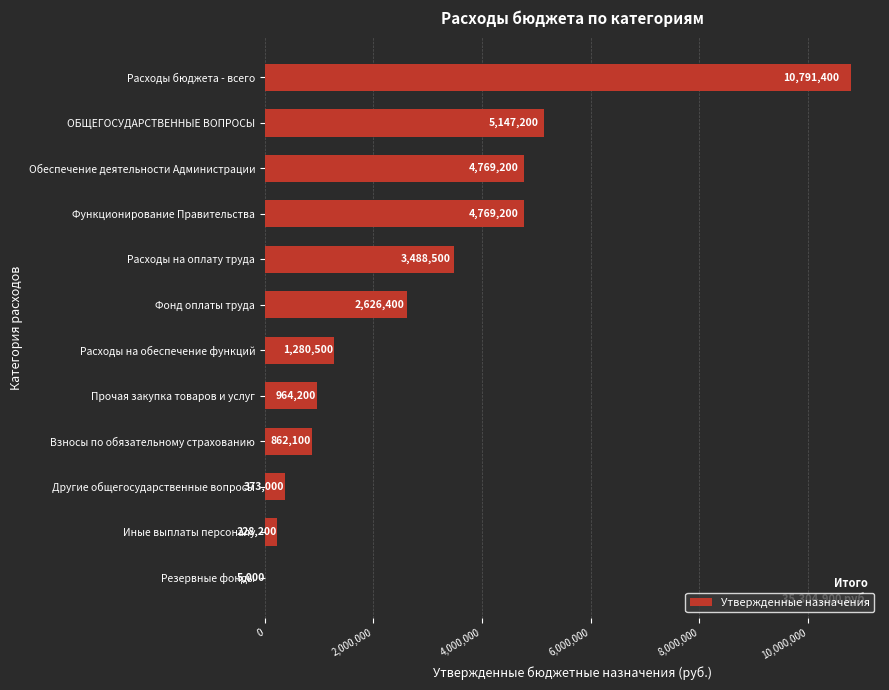

The value at Расходы на обеспечение функций is 524770. True or false?

False